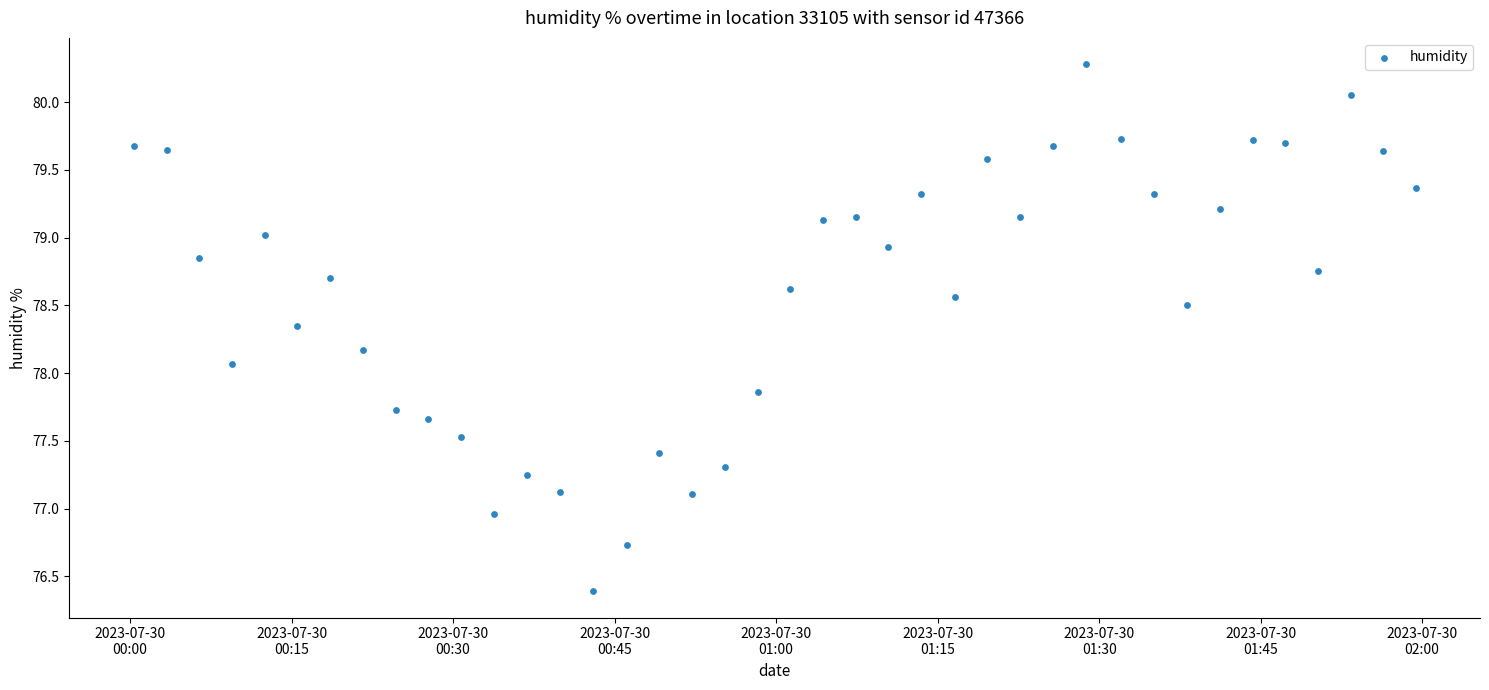

What is the range of Y values (max minus min)?

3.9